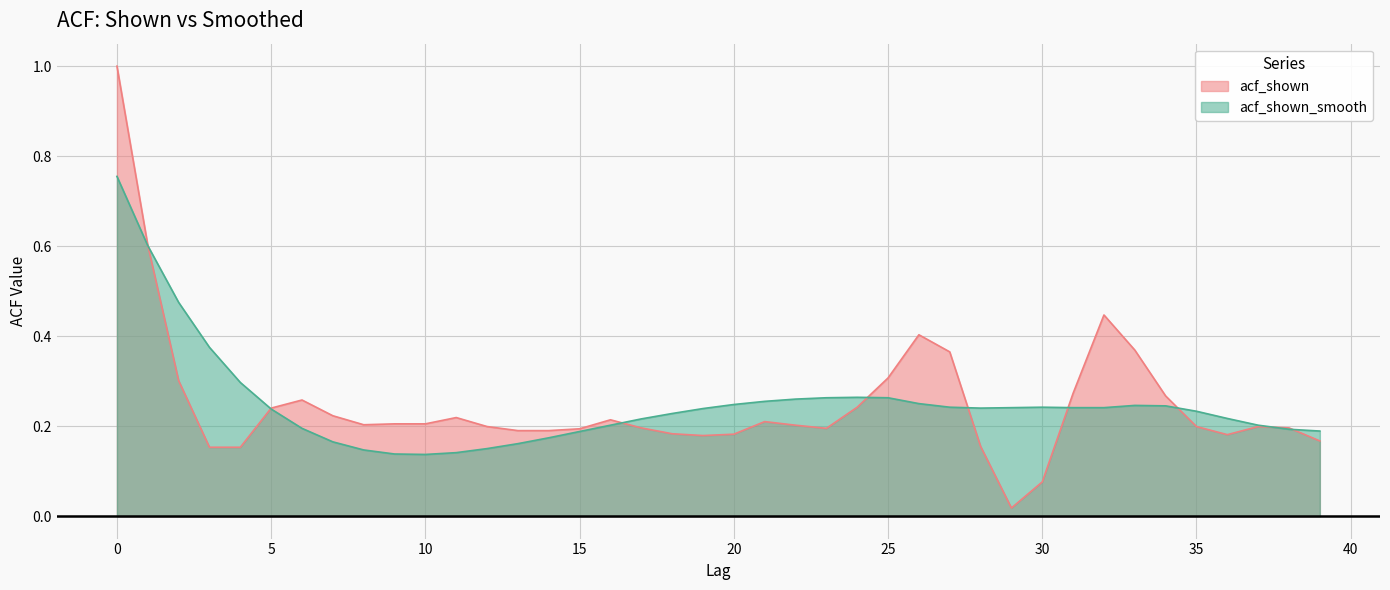

List the labels in order of acf_shown_smooth value, smallest first.

10, 9, 11, 8, 12, 13, 7, 14, 15, 39, 38, 6, 16, 37, 17, 36, 18, 35, 5, 19, 28, 29, 31, 32, 27, 30, 34, 33, 20, 26, 21, 22, 23, 25, 24, 4, 3, 2, 1, 0